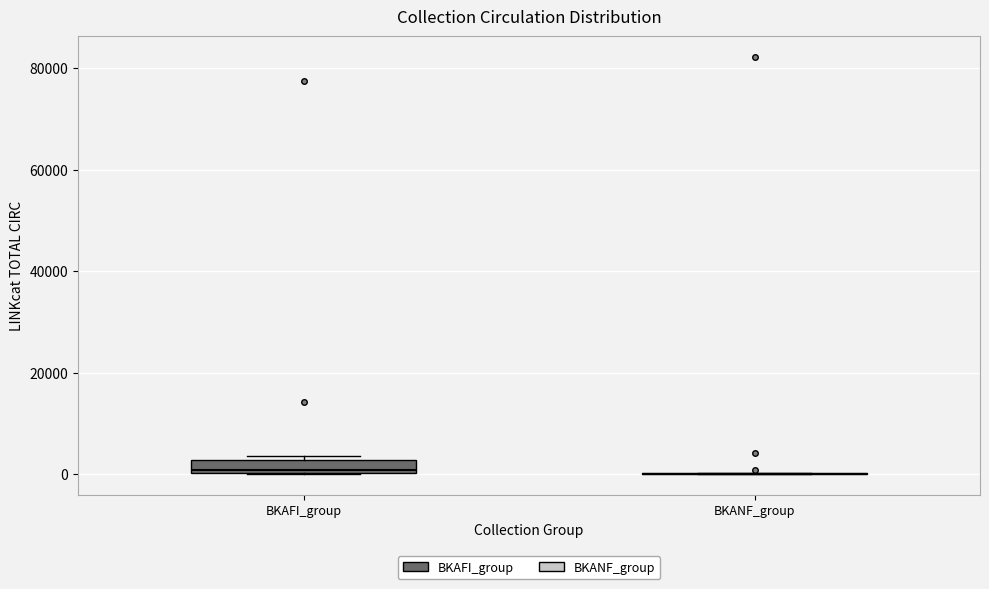

Which box is the tallest, from its lower edge to its upper edge?

BKAFI_group